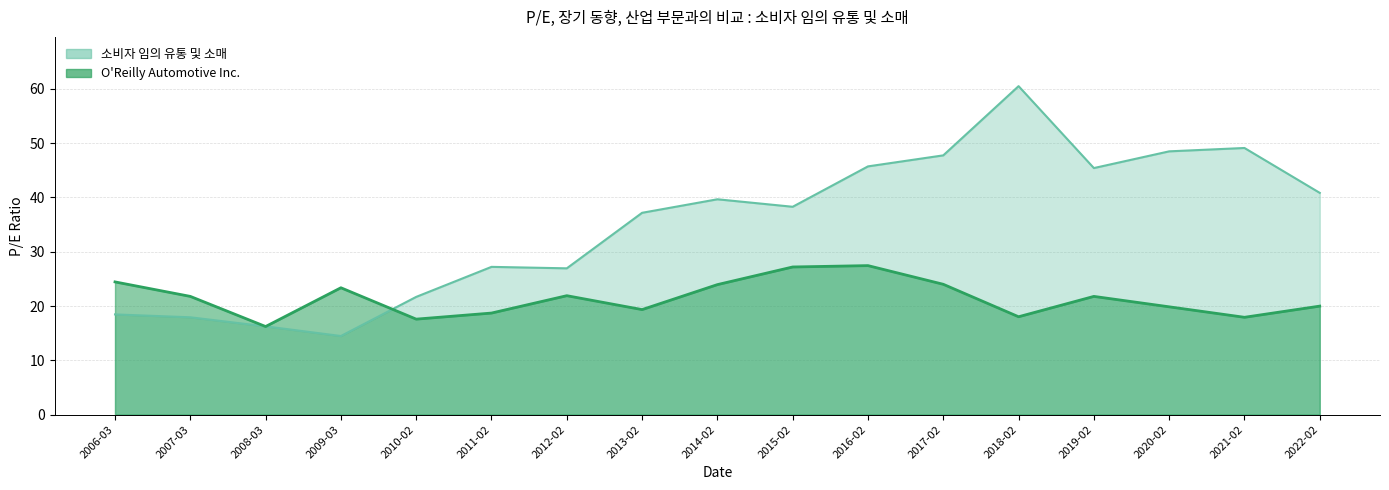

What are all the series names shown in the legend?

O'Reilly Automotive Inc., 소비자 임의 유통 및 소매